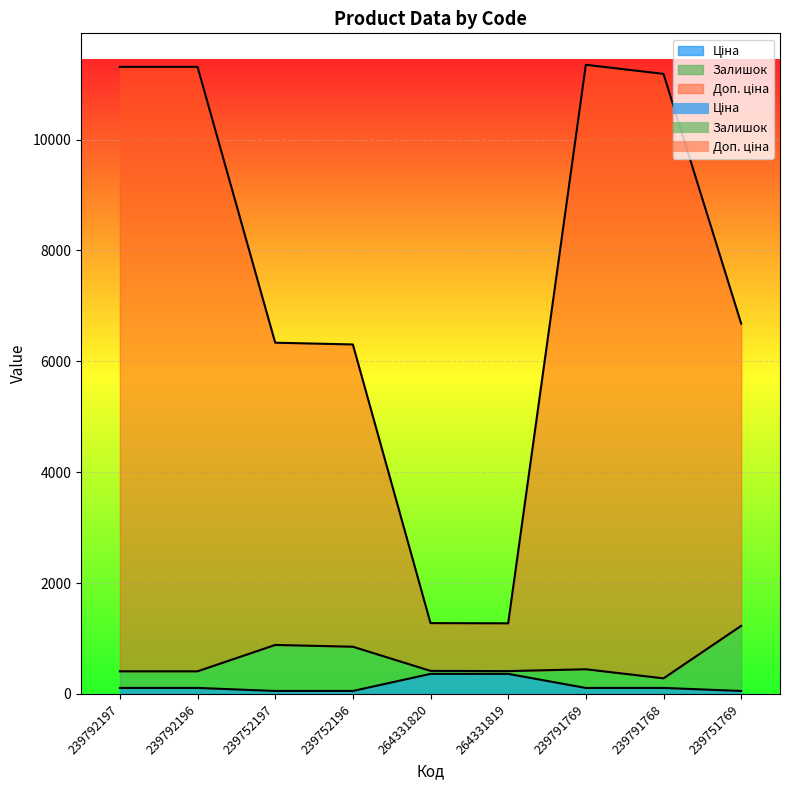

How many data points in Ціна are above 109?

6